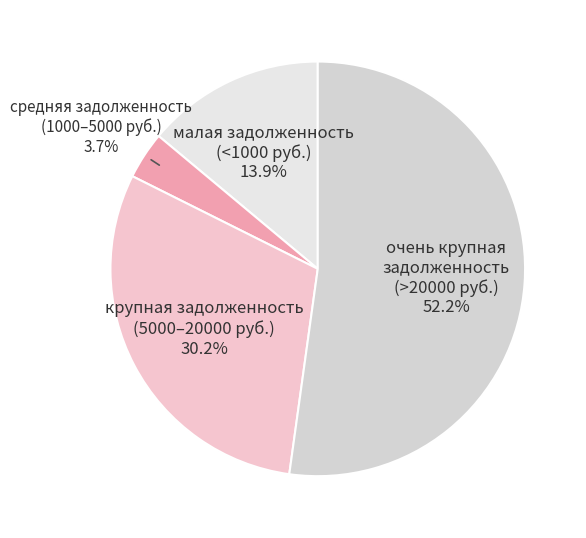

How many segments does this pie chart have?

4